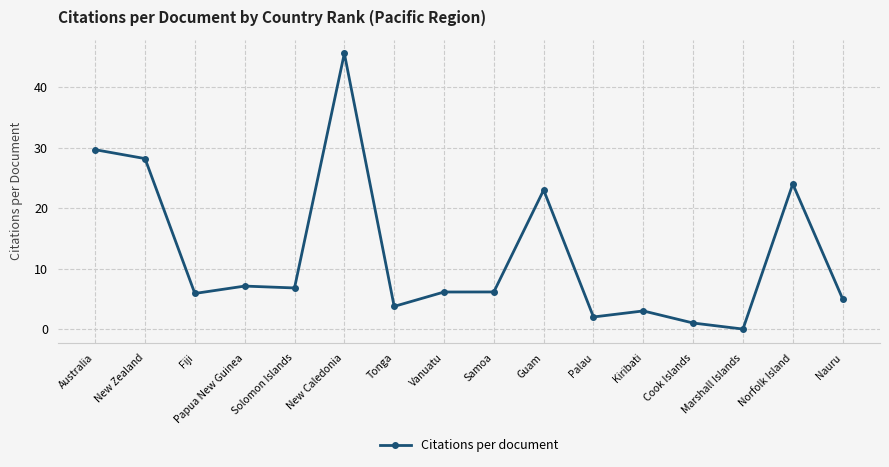

The value at New Zealand is 5.8. True or false?

False